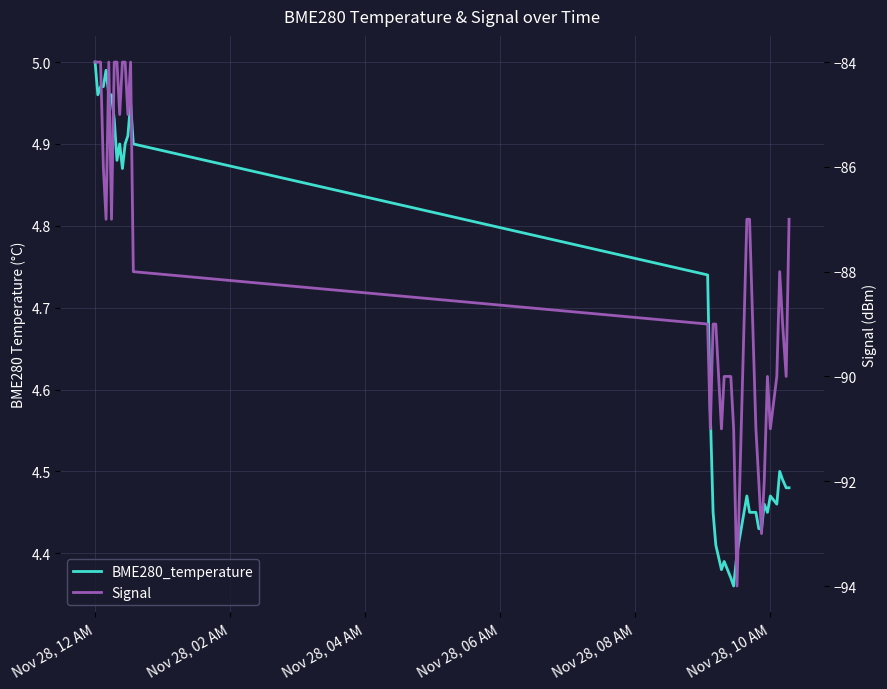

What is the average value of the BME280_temperature series?

4.7